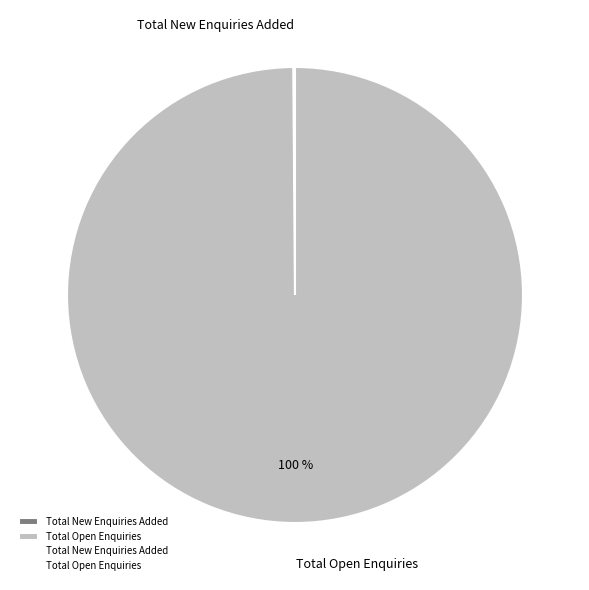

To the nearest percent, what is the difference between the largest and smallest slice percentages?

100%